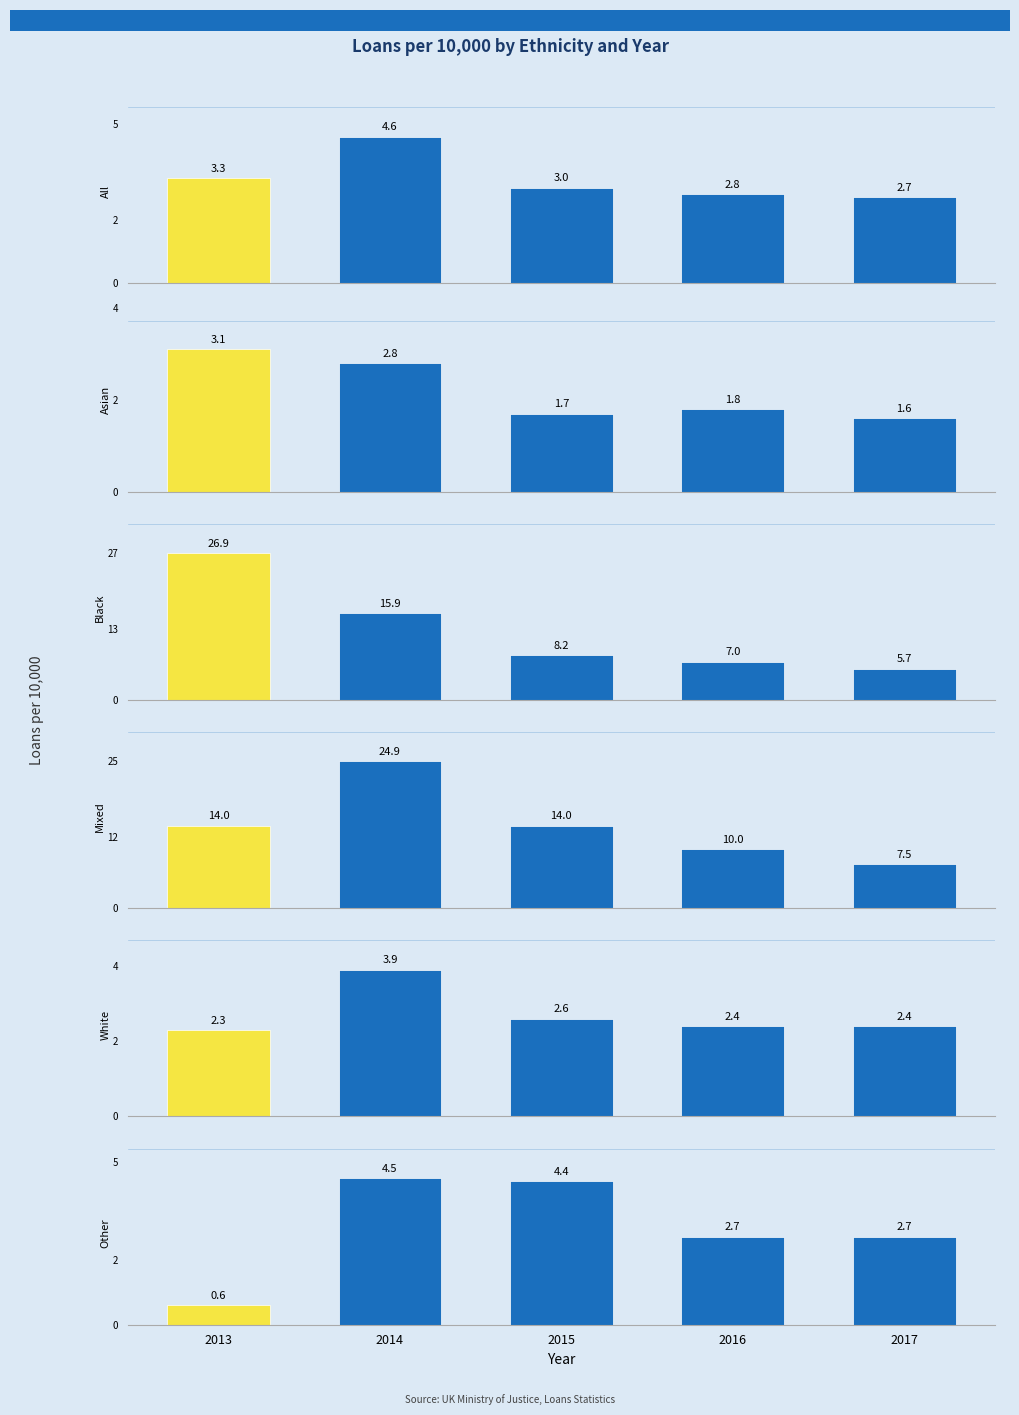

How many bars are there in total?

30